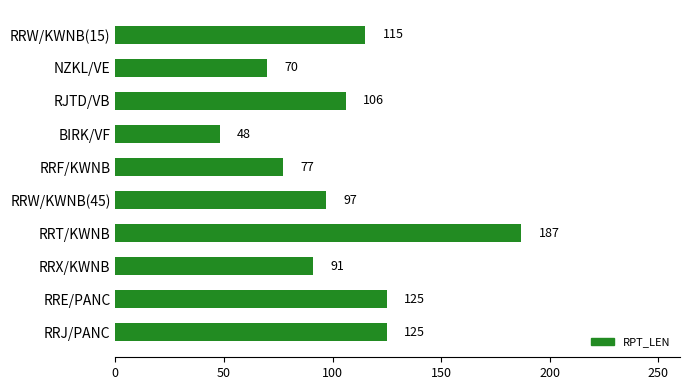

What is the maximum value shown in the chart?

187